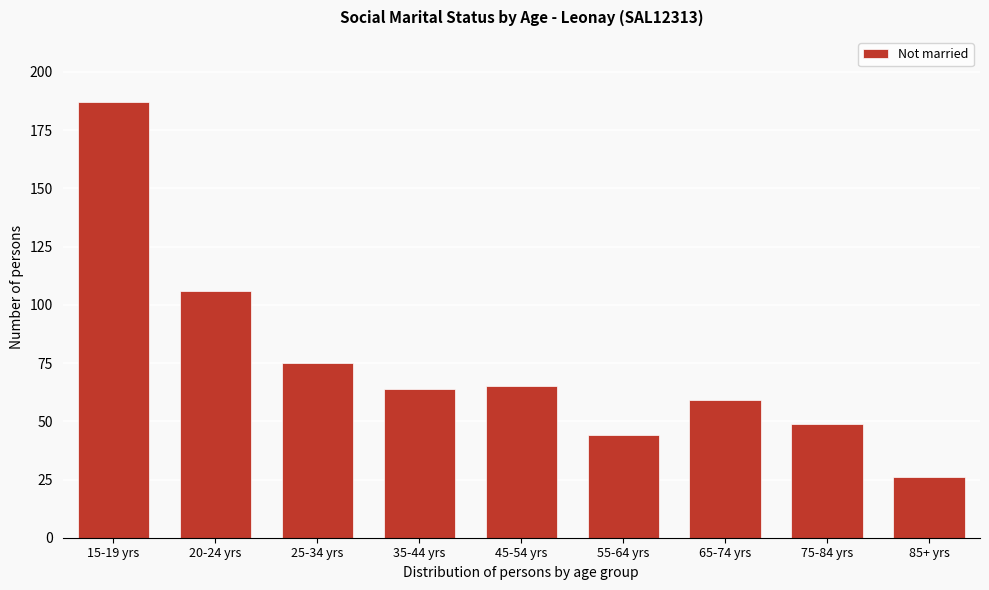

Reading left to right, extract all data points from this chart.

187	106	75	64	65	44	59	49	26